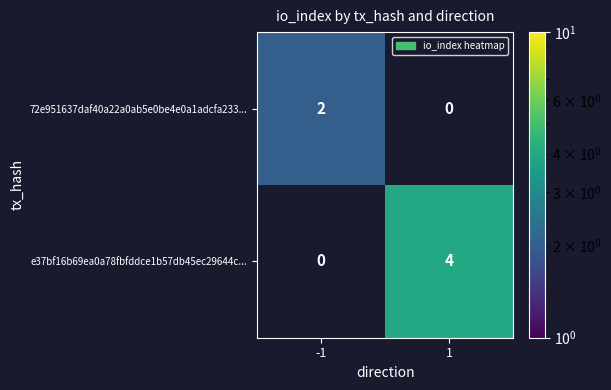

Is it true that 72e951637daf40a22a0ab5e0be4e0a1adcfa233... equals 3 at -1?

False